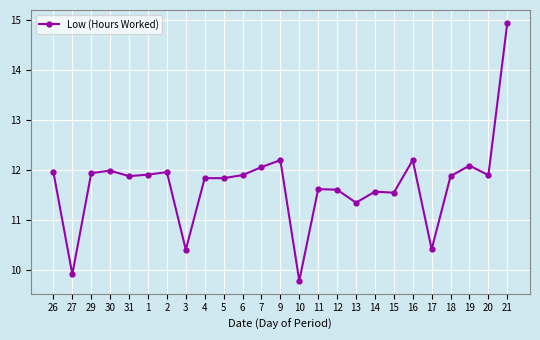

What is the label of the 17th point from the left?

13